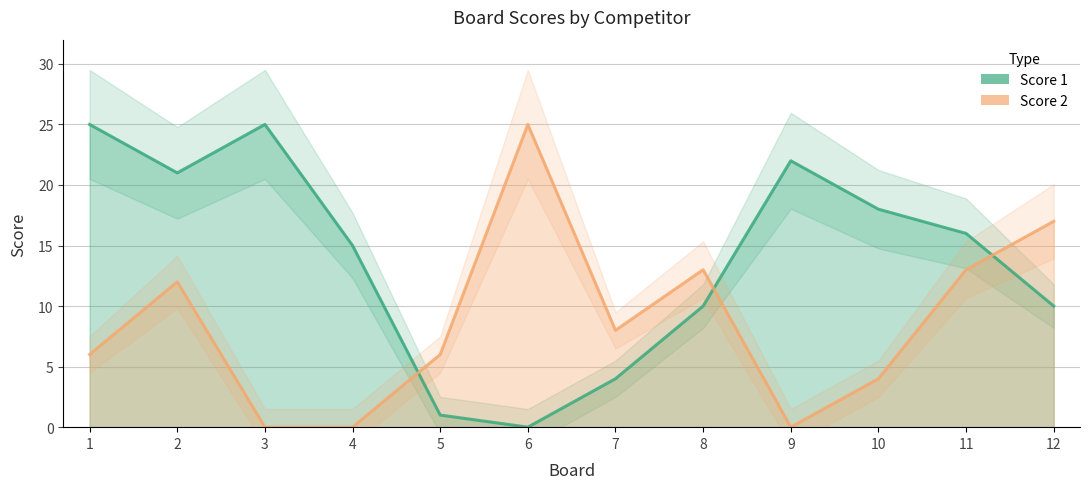

Reading left to right, transcribe all the data shown in this chart.

Score 1: 25	21	25	15	1	0	4	10	22	18	16	10
Score 2: 6	12	0	0	6	25	8	13	0	4	13	17